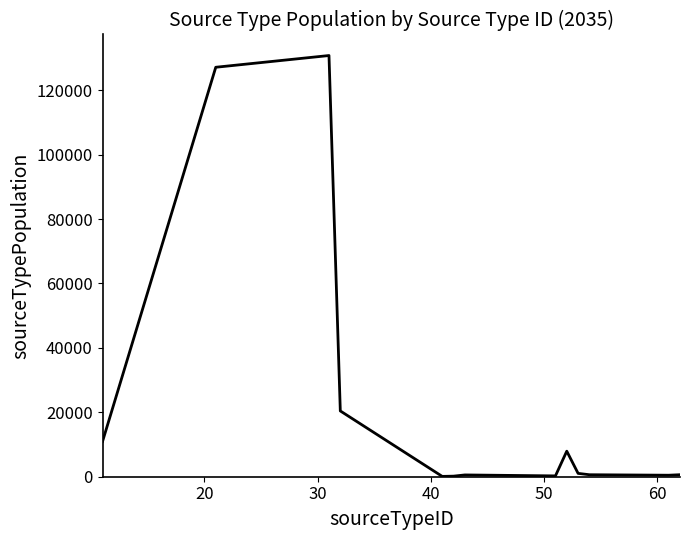

What is the greatest value displayed?

130743.3